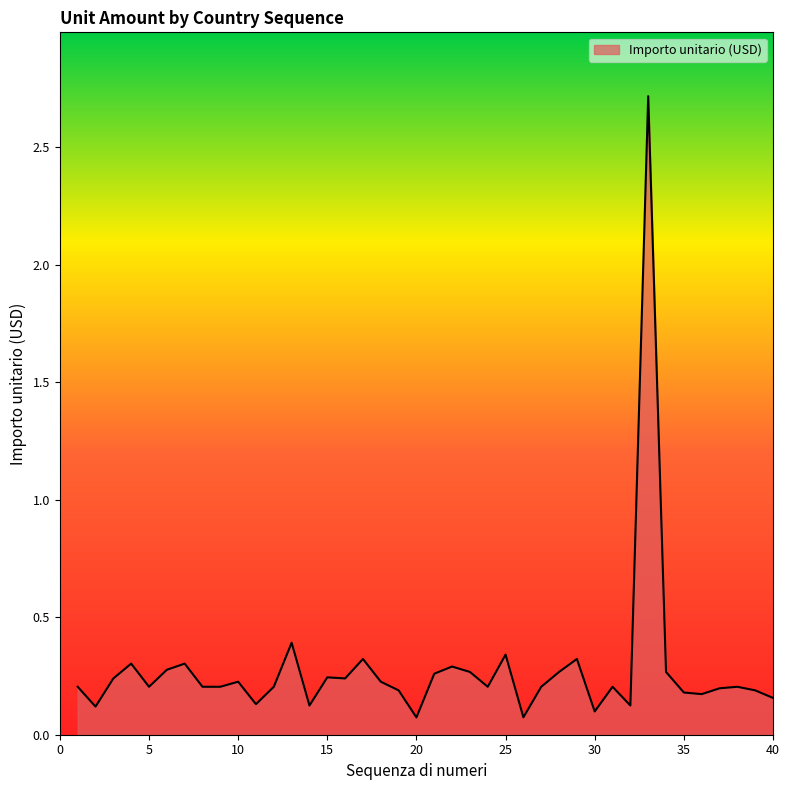

True or false: there are more than 0 points higher than both neighbors.

True